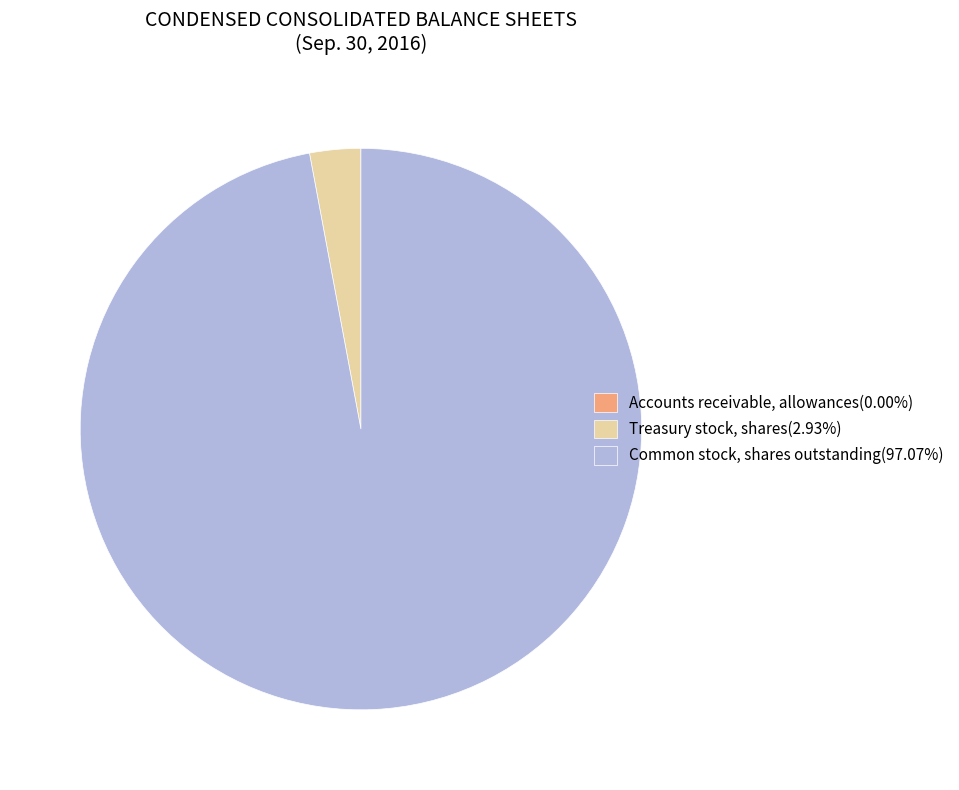

Does any single category account for the majority?

Yes